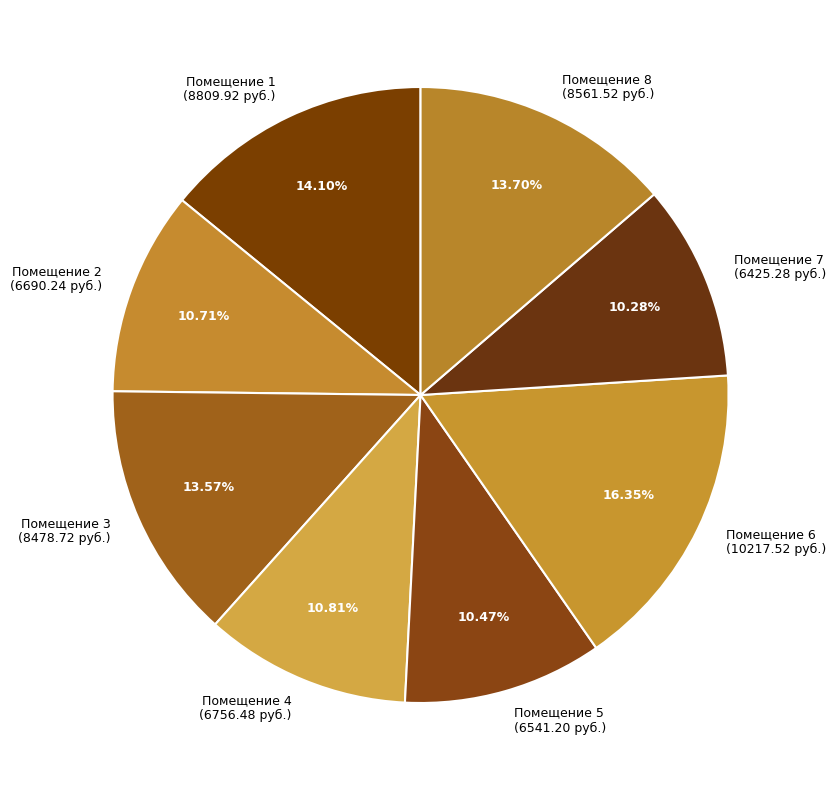

How many slices are in this pie chart?

8